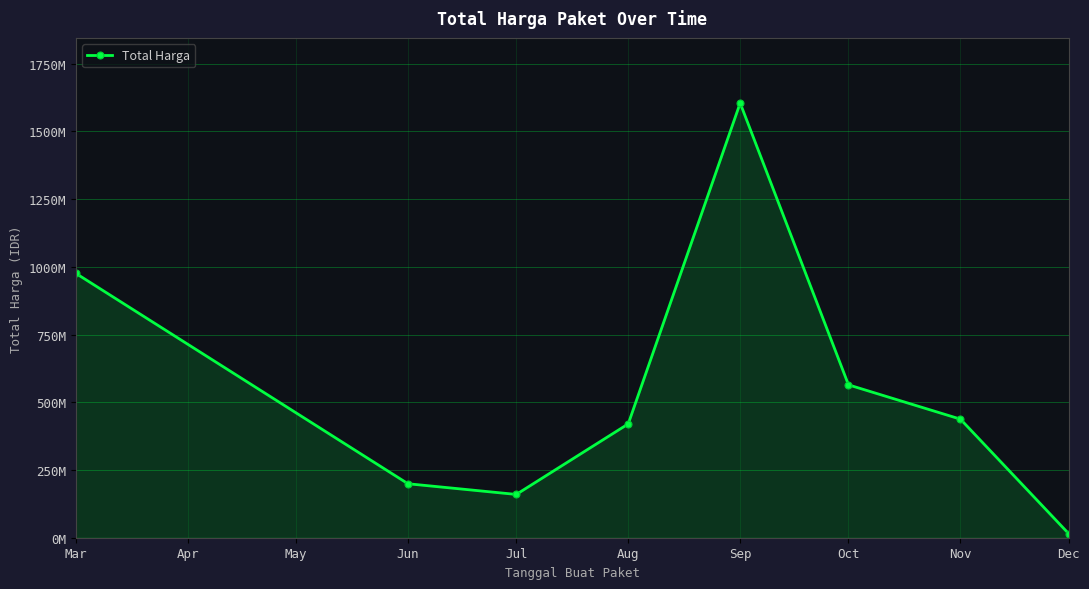

Does the chart have visible grid lines?

Yes